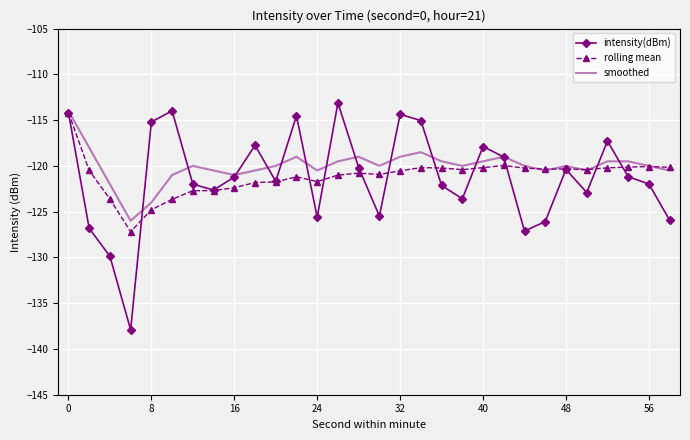

What is the difference between the maximum and minimum values in the intensity(dBm) series?

24.8